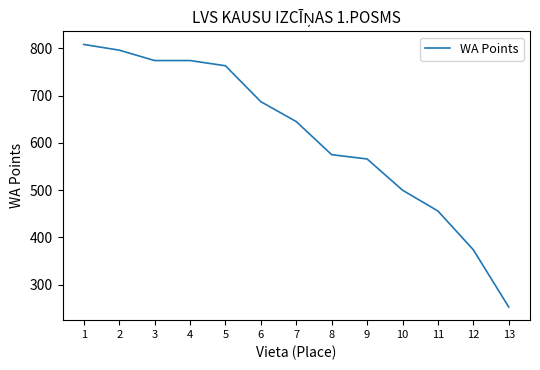

True or false: the data shows 325 at 1.

False